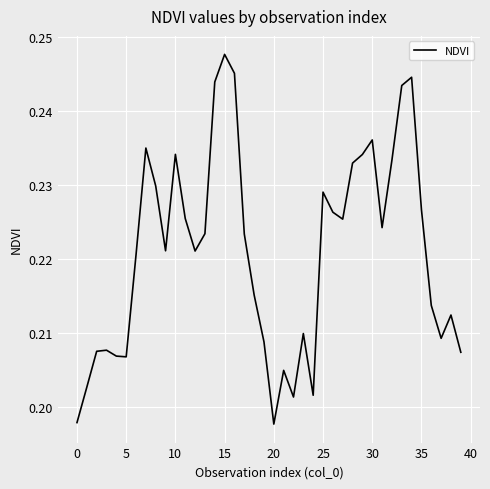

What is the average value?

0.2